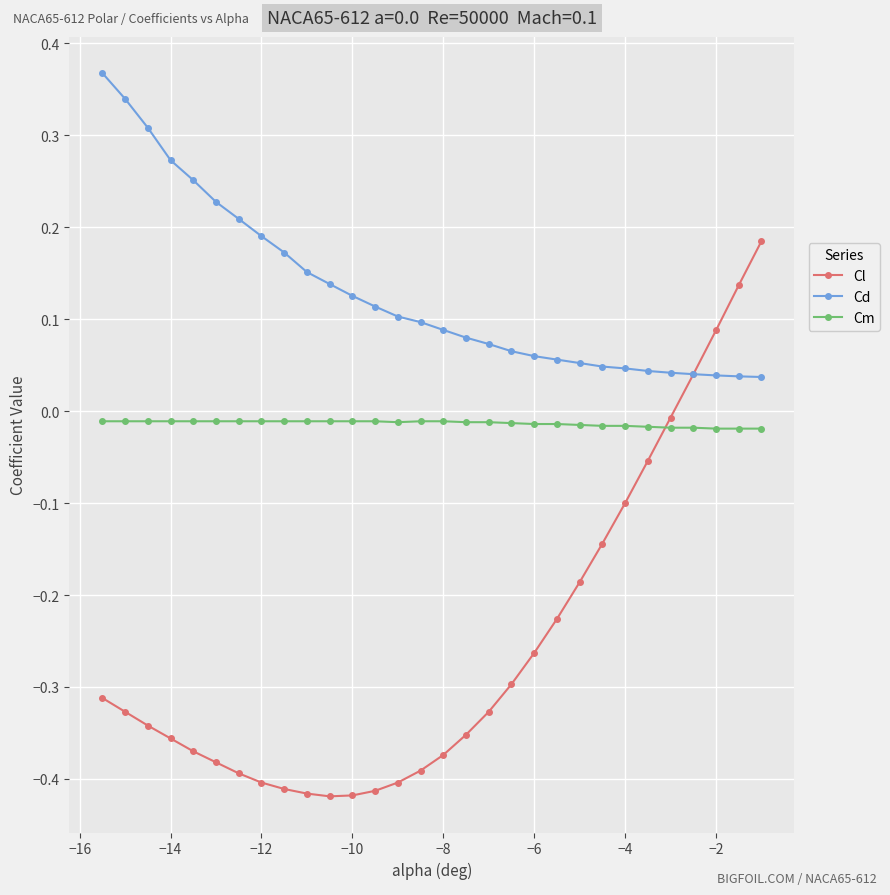

Which series has the largest range (max minus min)?

Cl